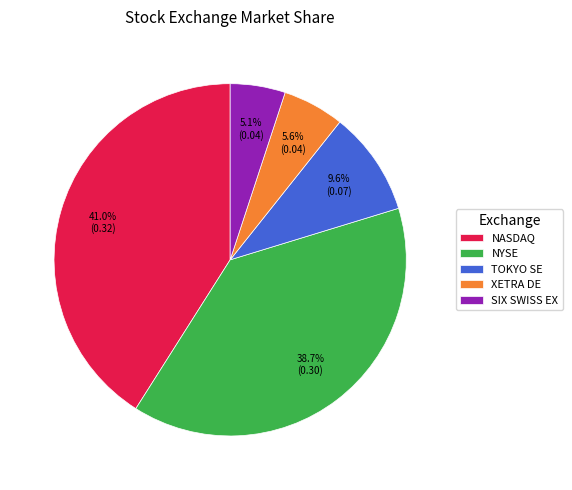

Count the number of slices in the pie.

5